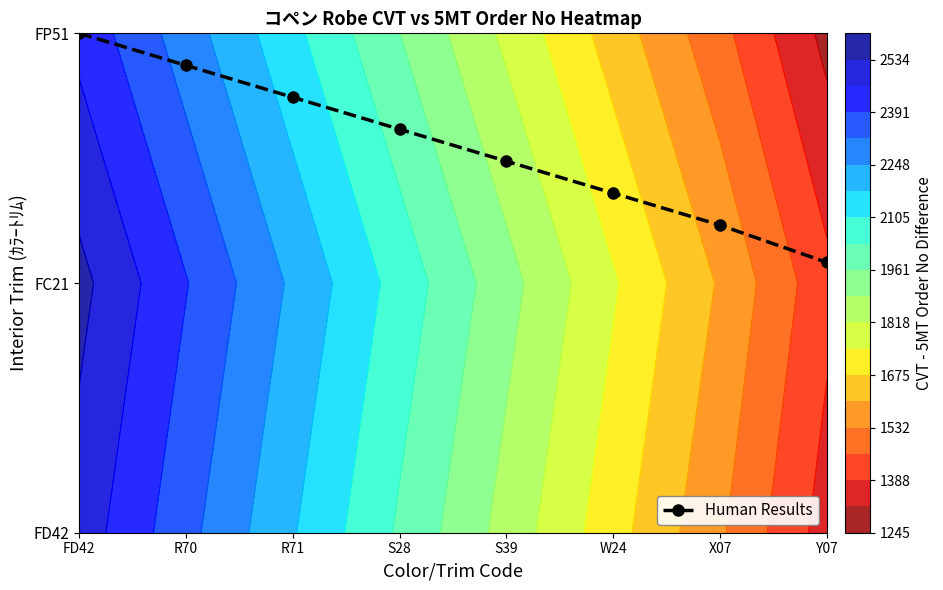

What is the ratio of the value at Y07 to the value at S39?

0.7